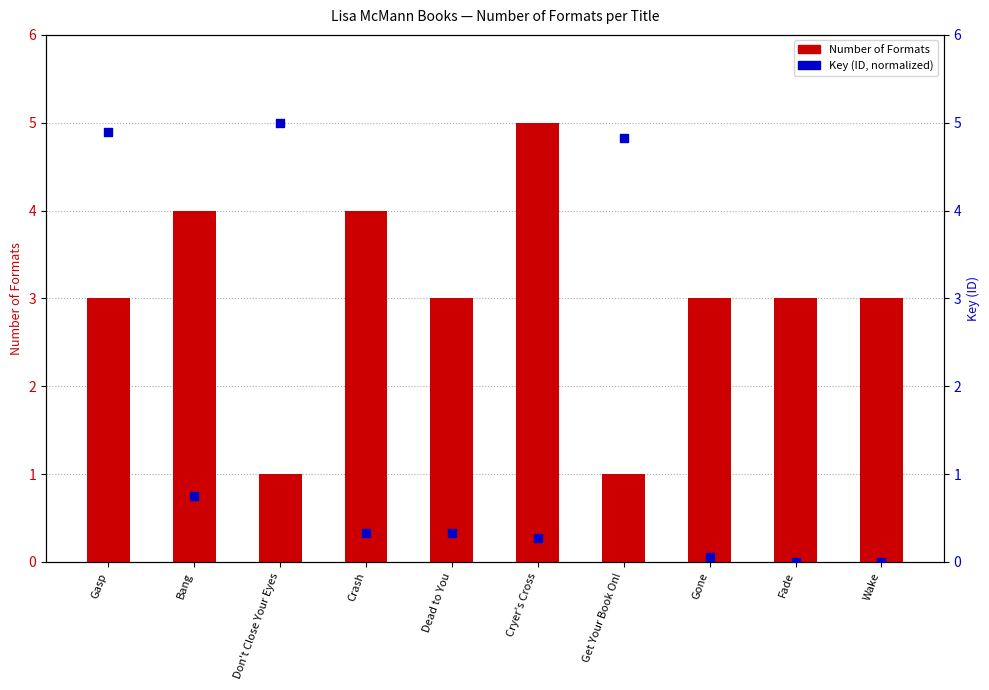

At how many categories does at least one series exceed 4?

4